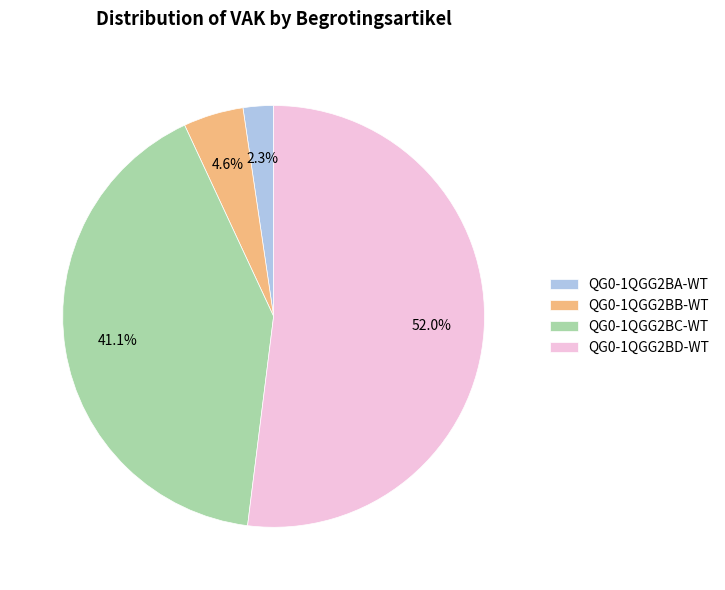

Is it true that QG0-1QGG2BC-WT is 41% of the pie?

True